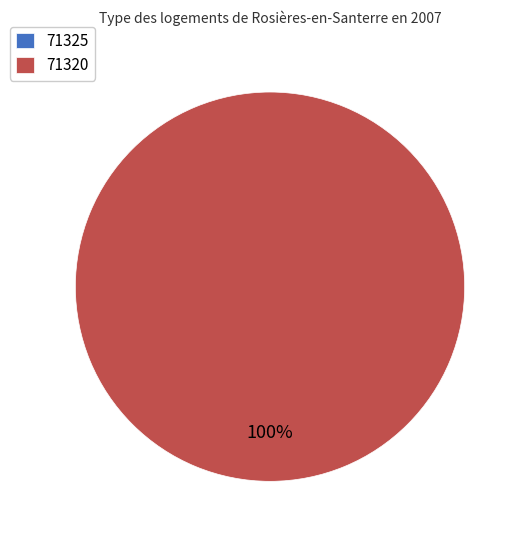

Which slice is the smallest?

71325